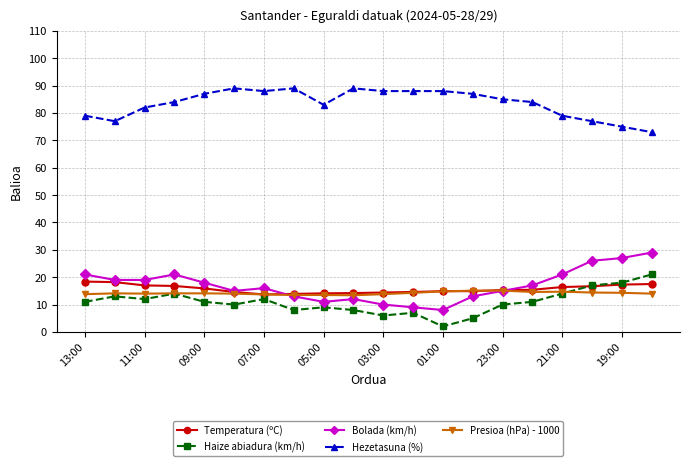

What is the sum of all Hezetasuna (%) values?

1671.0